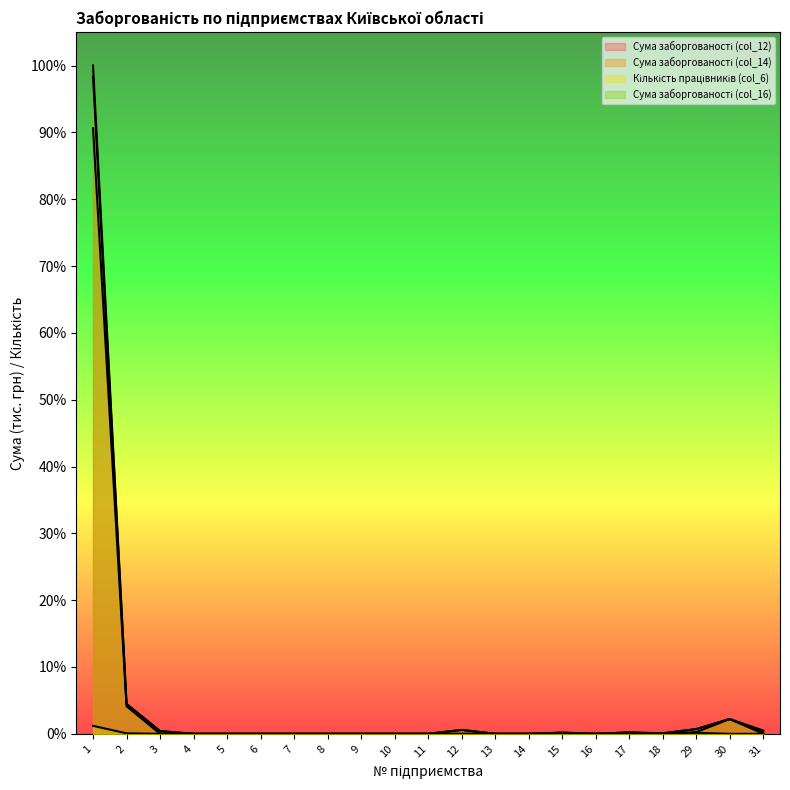

At how many categories does at least one series exceed 0?

11